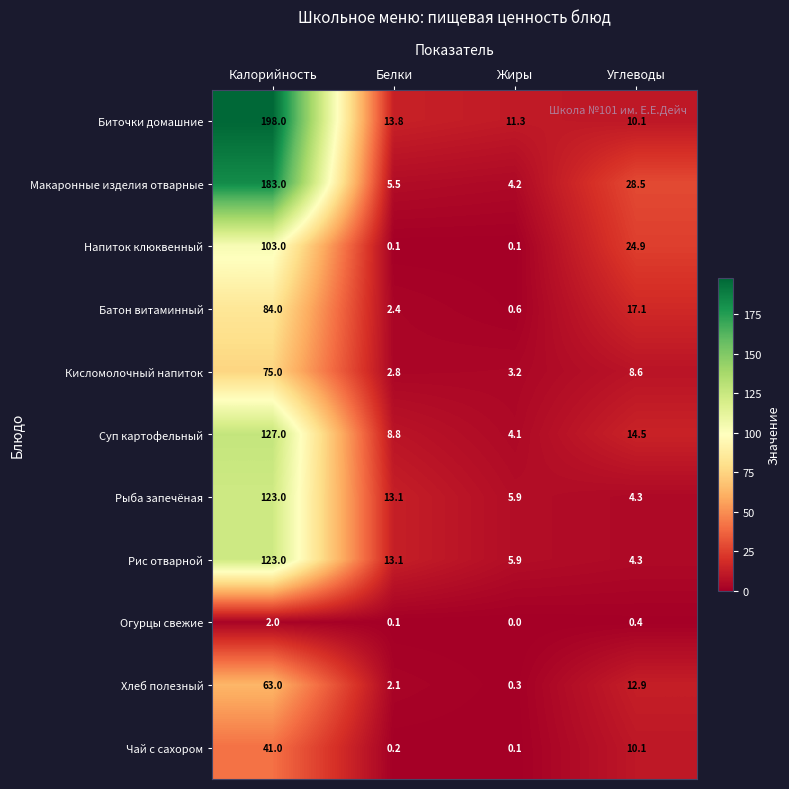

True or false: Рис отварной has a value of 18.8 at Белки.

False